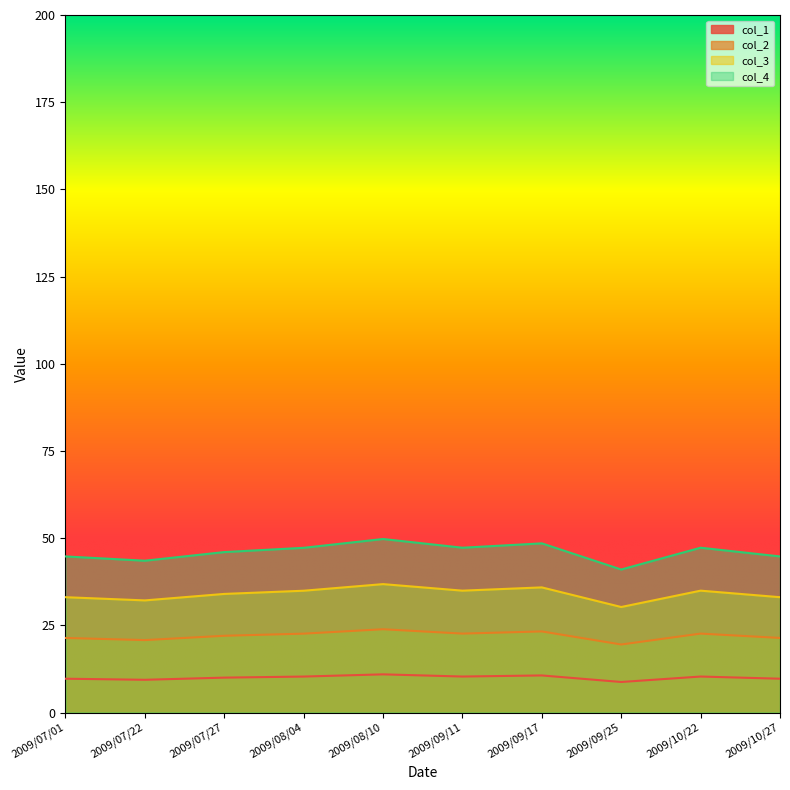

Where is the first local maximum for col_1?

2009/08/10